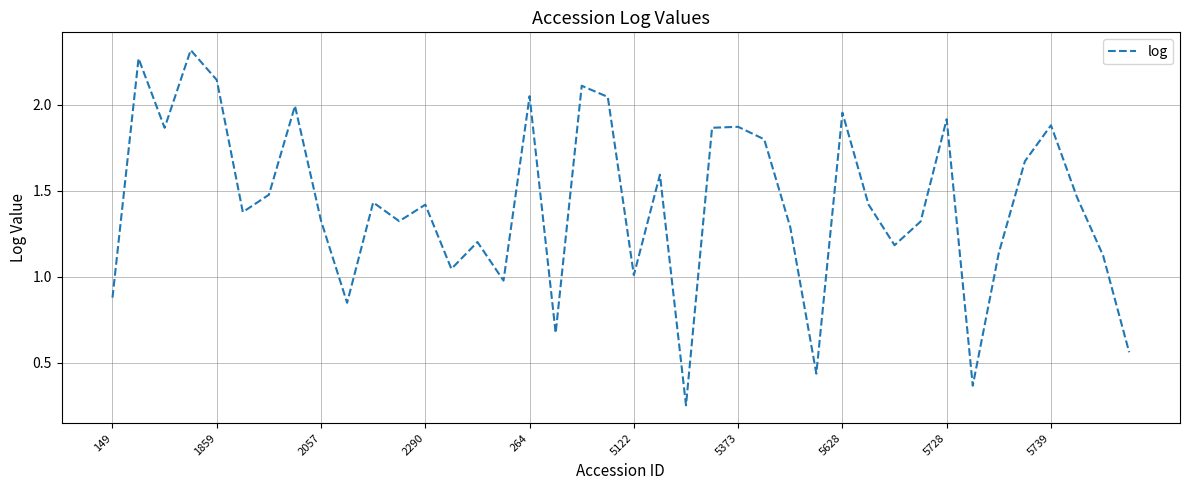

True or false: the data shows 0.5 at 149.

False